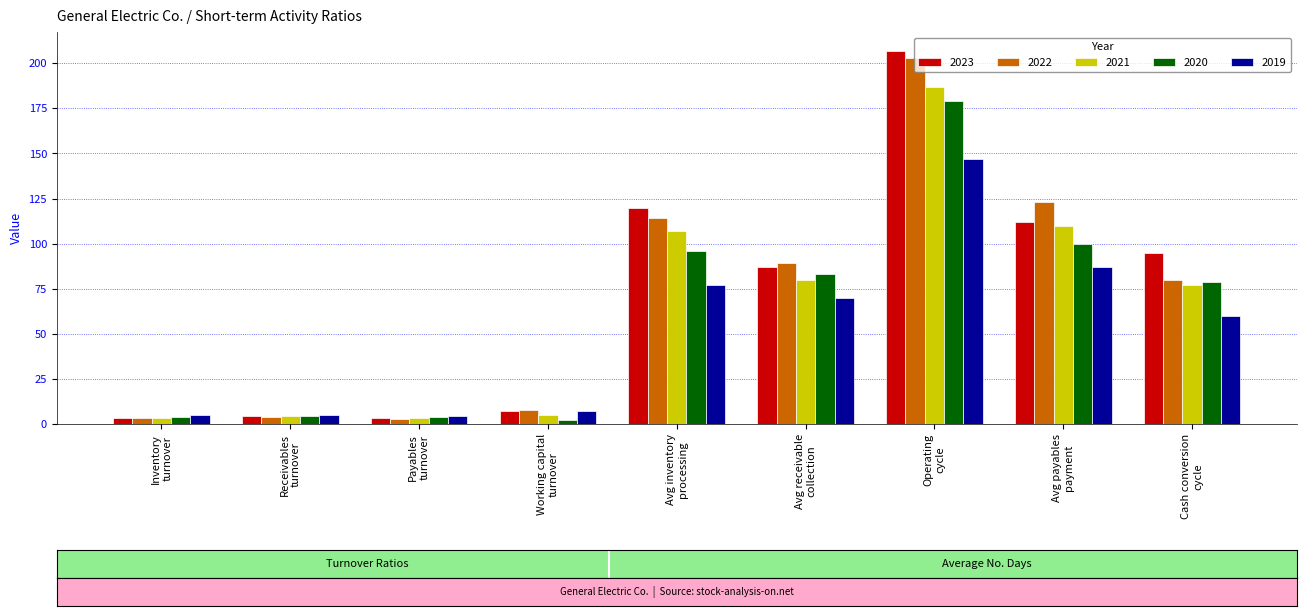

What is the sum of all 2019 values?

462.2